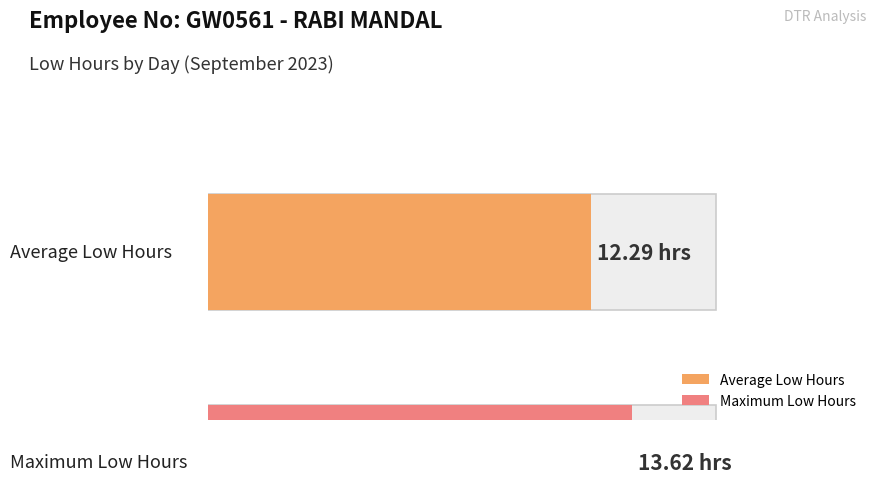

Does the chart contain any negative values?

No